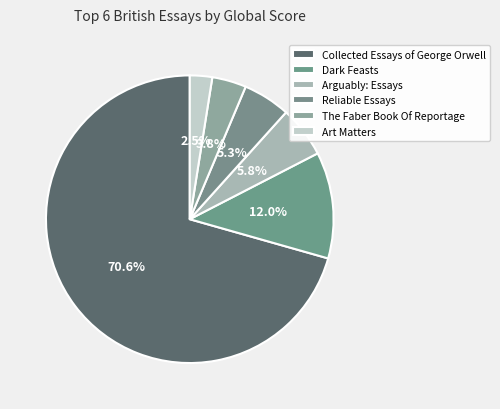

Does Collected Essays of George Orwell account for over 50% of the chart?

Yes